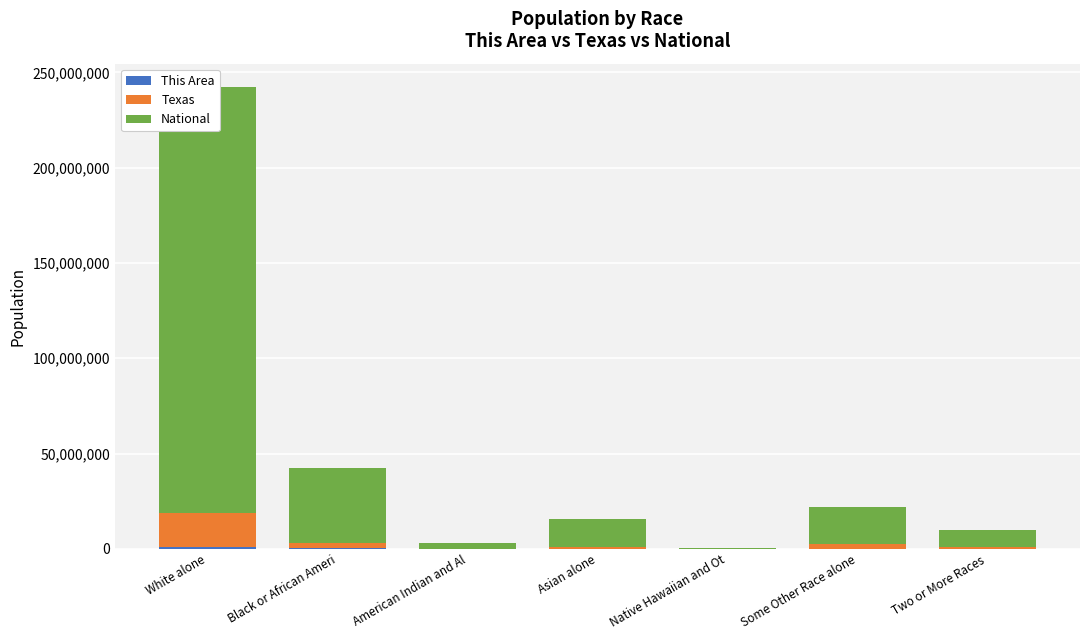

The This Area series shows 3184 at Native Hawaiian and Ot. True or false?

True